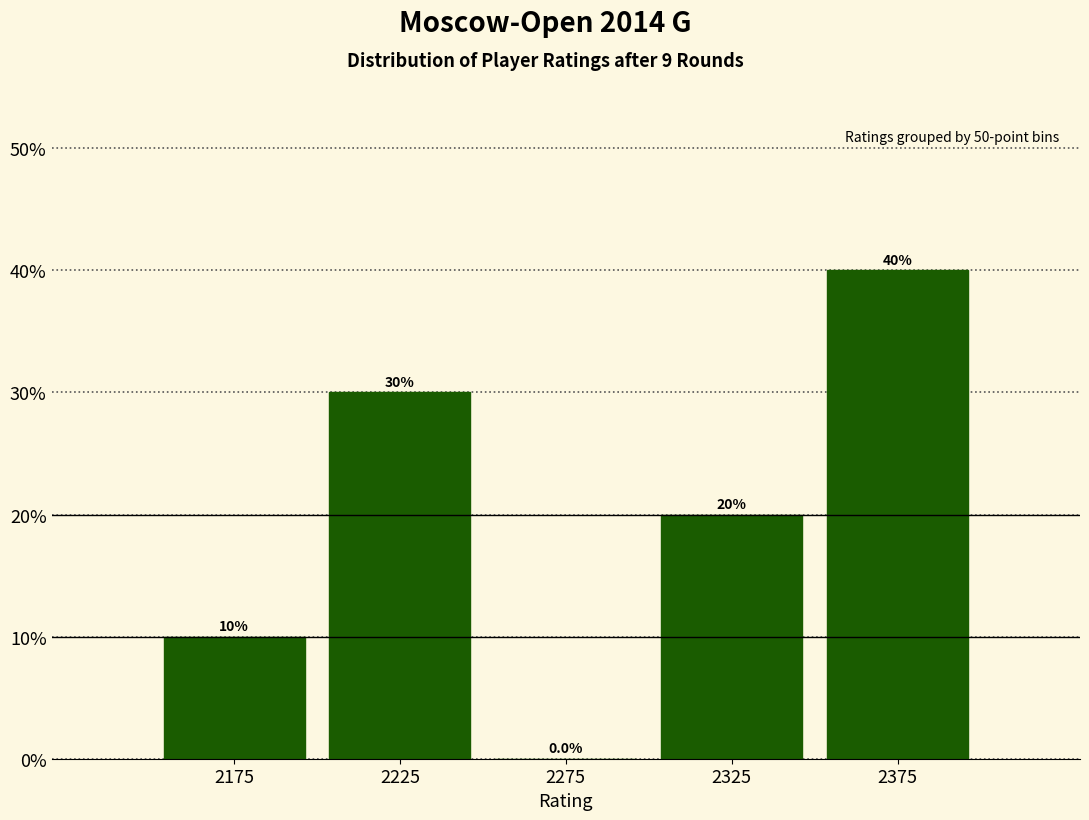

Over which range of the x-axis is the bar tallest?

2350 to 2400